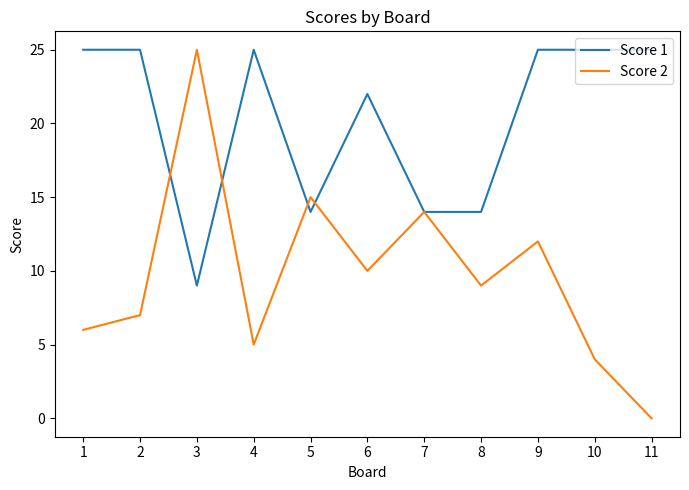

The Score 2 series shows 8 at 4. True or false?

False